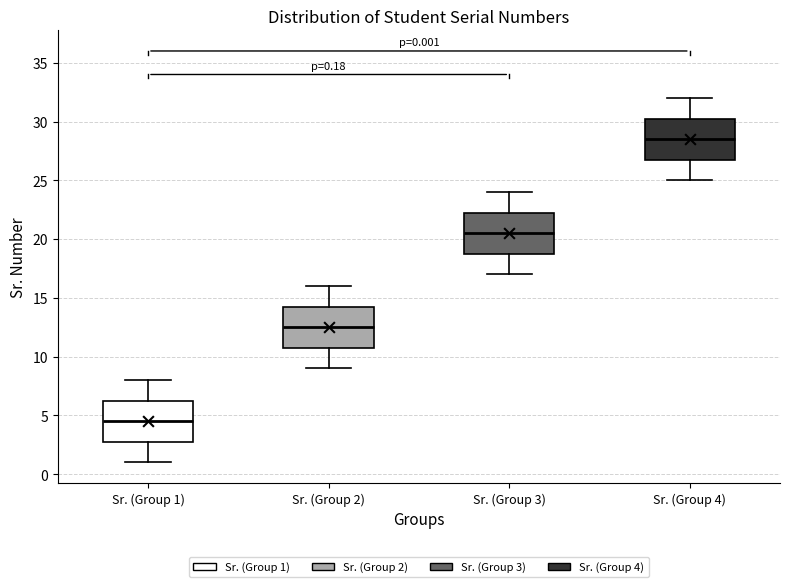

Which box's median line is the highest?

Sr. (Group 4)